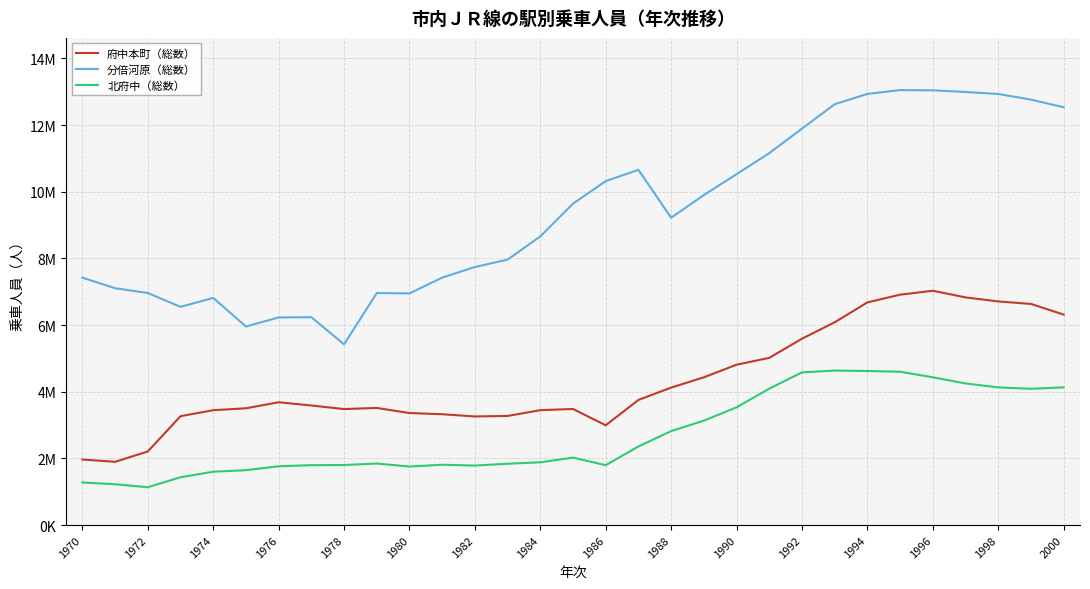

Which series has the largest total across all categories?

分倍河原（総数）